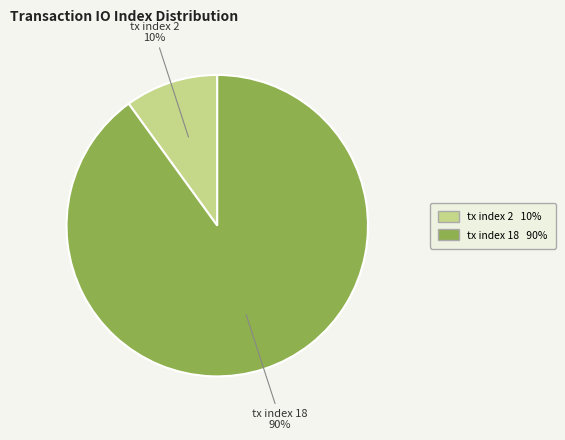

Between tx index 18 and tx index 2, which is larger?

tx index 18